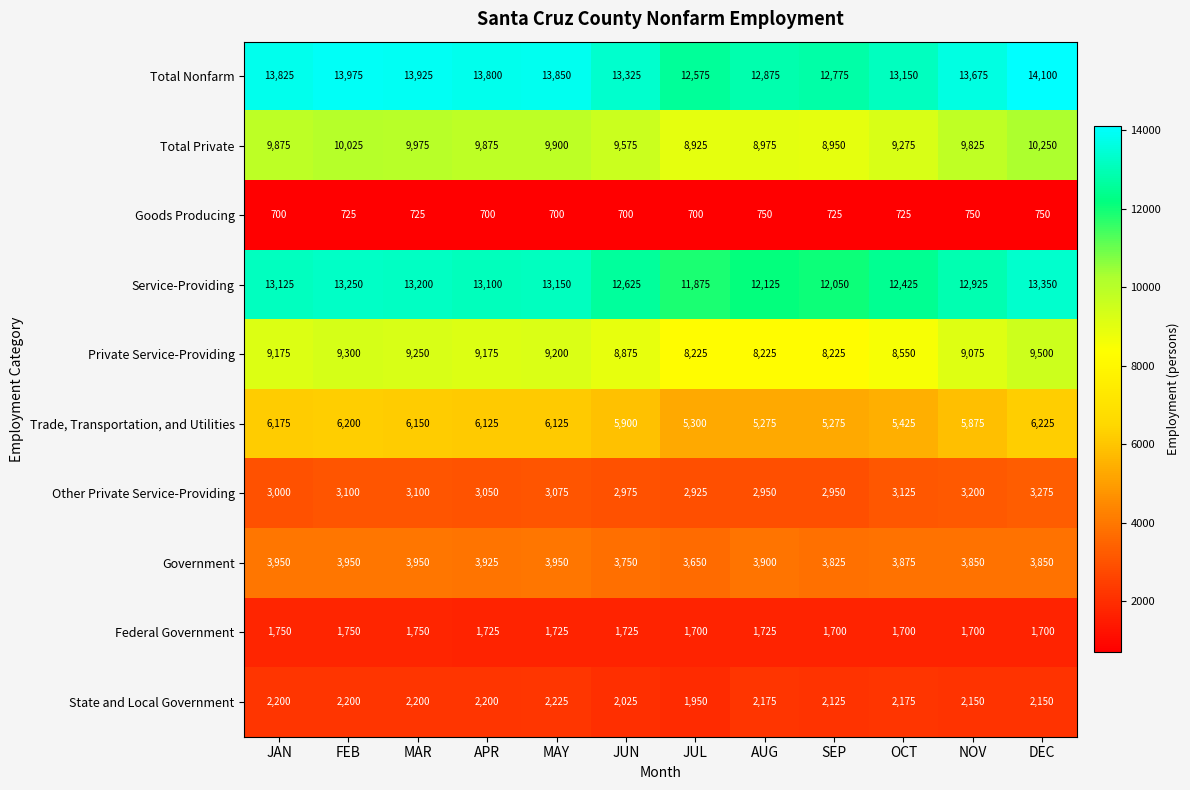

What is the sum of all Service-Providing values?

153200